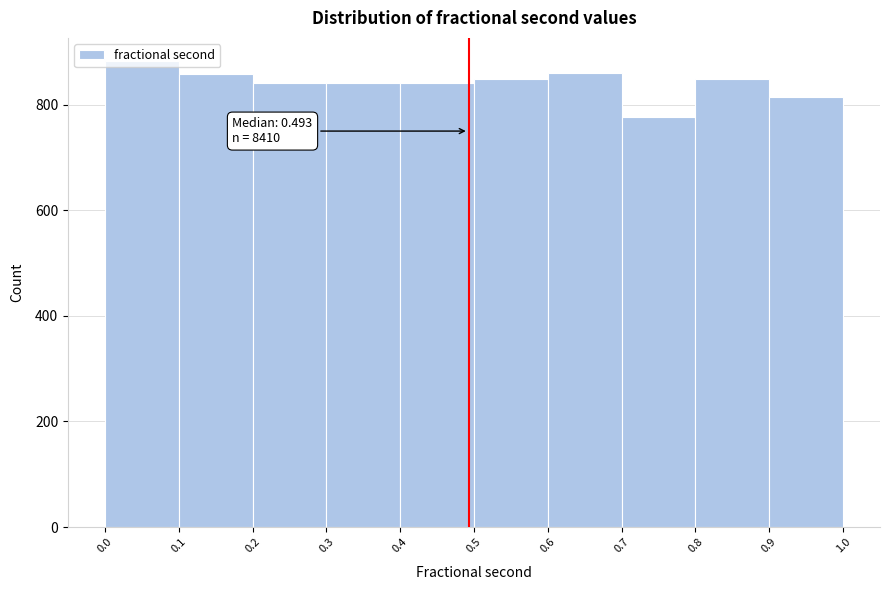

Over which range of the x-axis is the bar tallest?

0.0 to 0.1